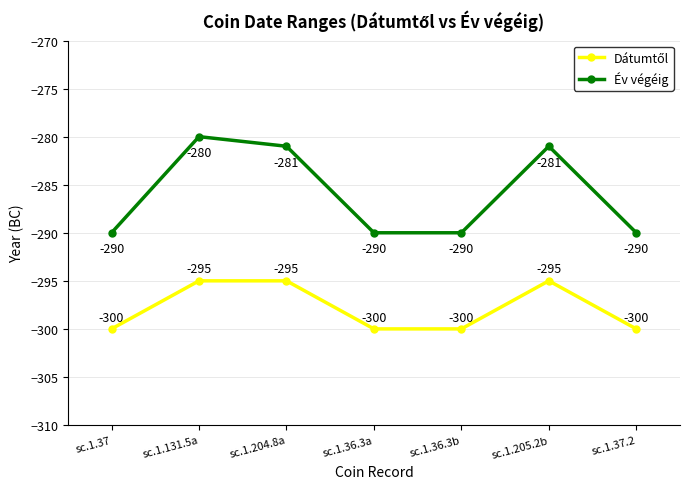

What is the spread (max minus min) of values at sc.1.37.2?

10